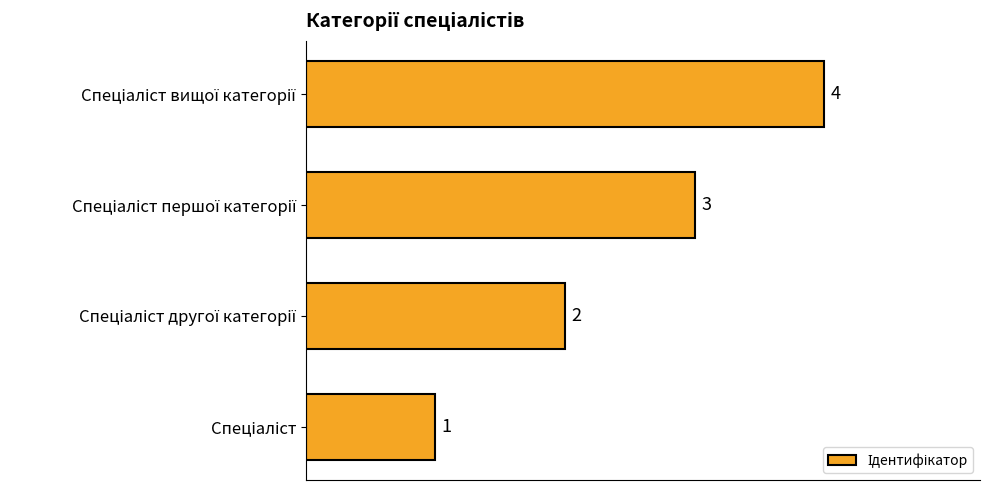

What is the greatest value displayed?

4